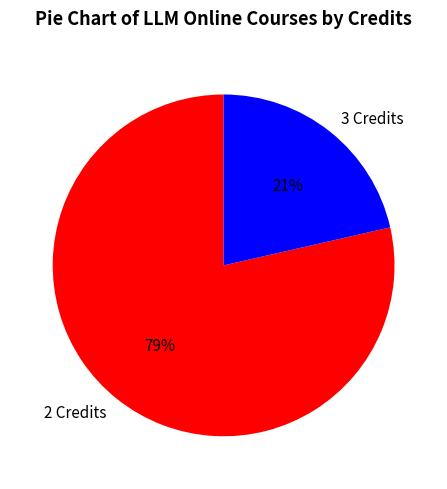

Which category has the smallest portion of the pie?

3 Credits